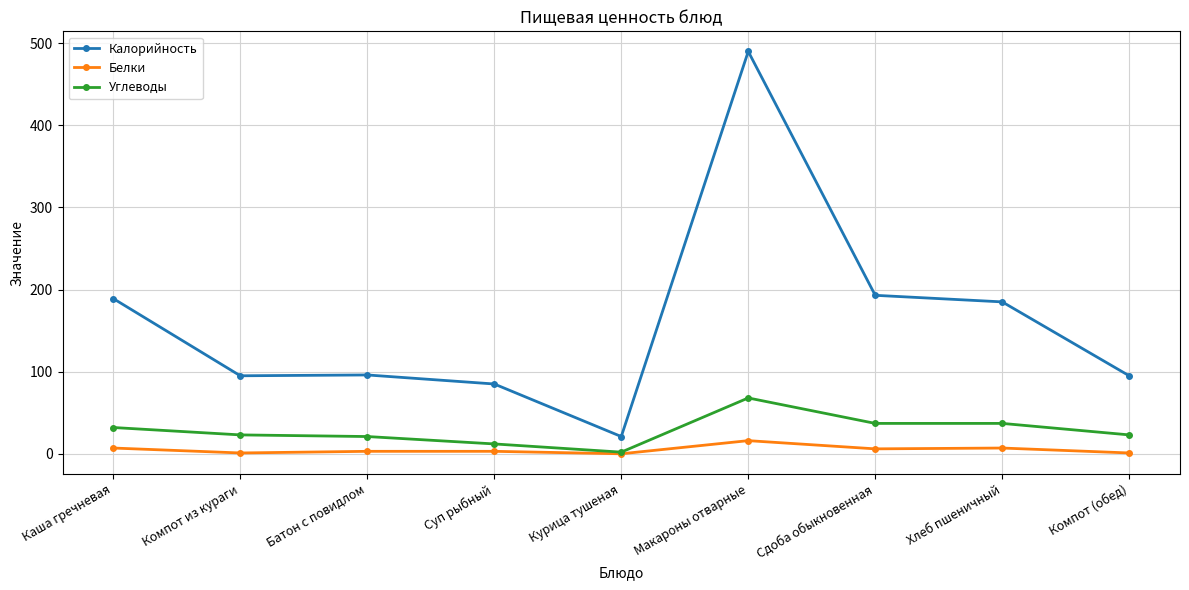

What is the highest value of the Углеводы series?

68